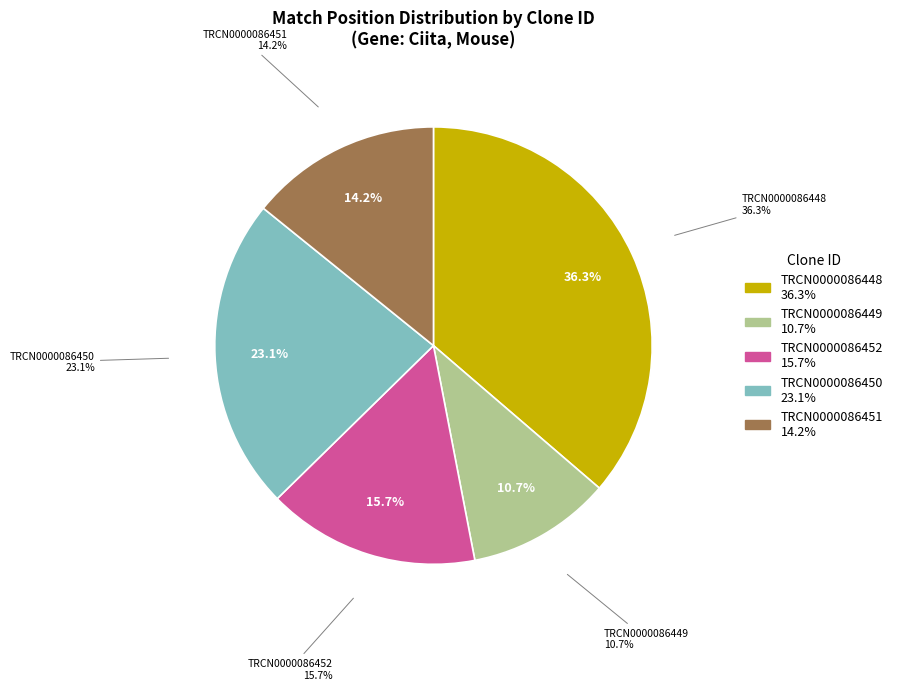

What percentage is the TRCN0000086449 slice, to the nearest percent?

11%